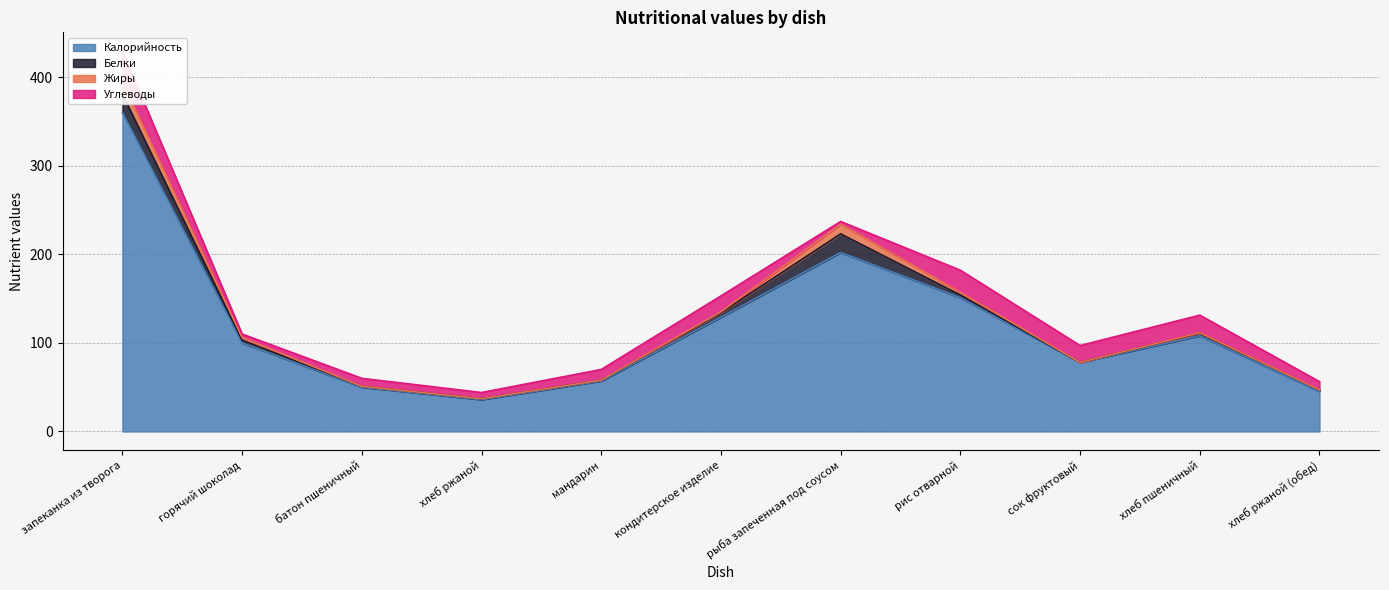

The Углеводы series shows 10.8 at хлеб ржаной. True or false?

False